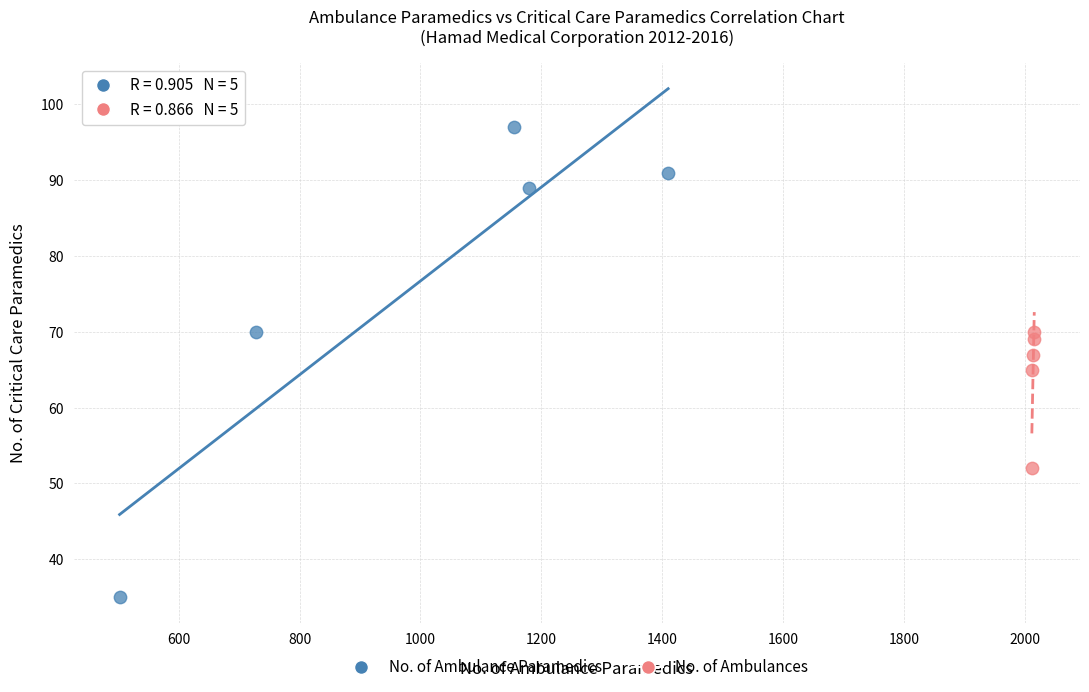

Which series has the widest spread of Y values?

No. of Ambulance Paramedics